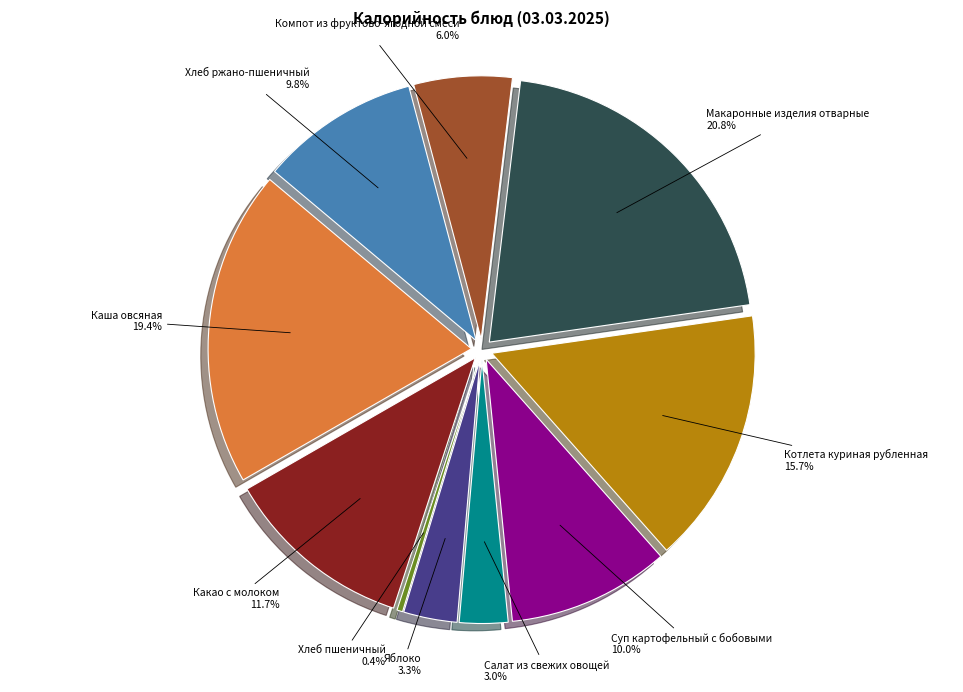

To the nearest percent, what is the average slice percentage?

10%